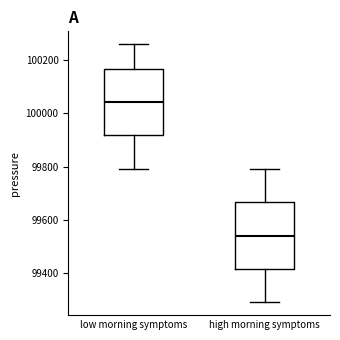

Reading left to right, transcribe this box plot: for each box, give where its median line is, the range the box spans, and where its two whiskers end, as read against the y-axis. The values are not printed on the chart, so give them approximately, as read against the axis.

low morning symptoms: median 100040, box 99920 to 100160, whiskers 99800 to 100260
high morning symptoms: median 99540, box 99420 to 99660, whiskers 99300 to 99800